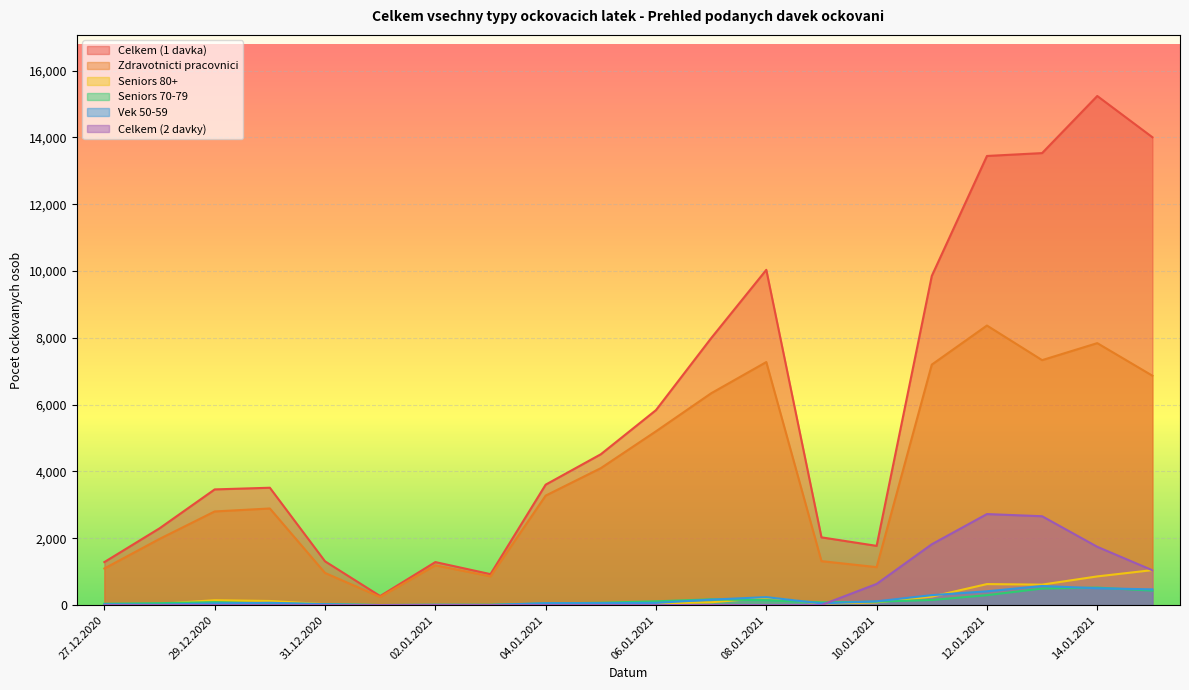

What is the label of the 20th point from the right?

27.12.2020